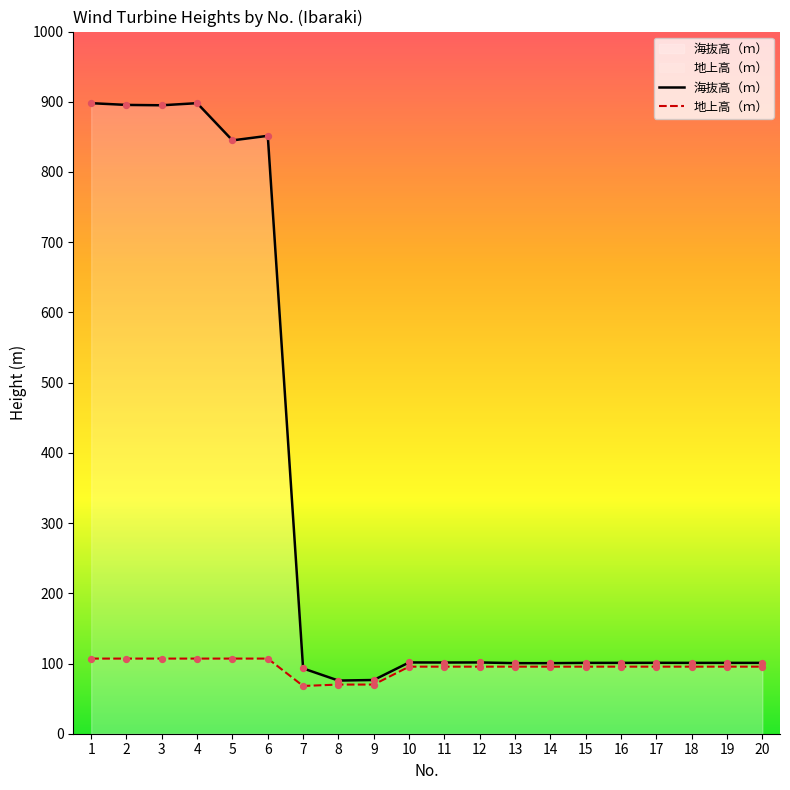

At how many categories does at least one series exceed 127?

6